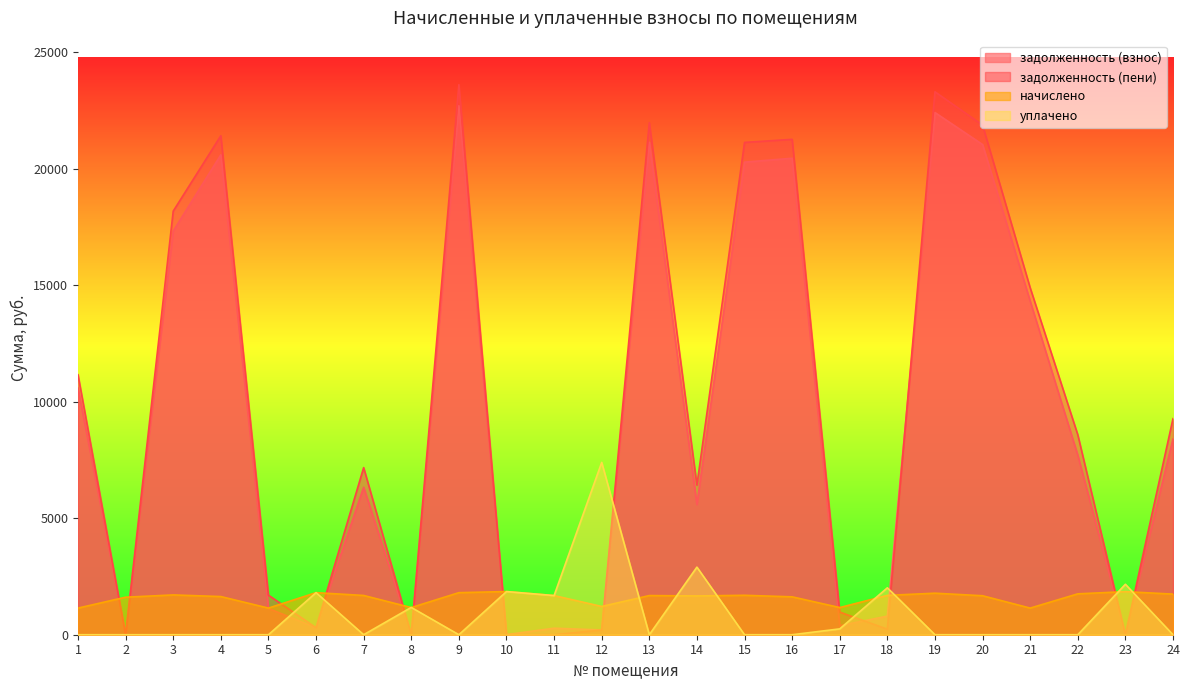

Rank the categories by задолженность (пени) value from lowest to highest.

2, 8, 11, 23, 10, 12, 18, 6, 17, 5, 14, 7, 22, 24, 1, 21, 3, 15, 16, 4, 20, 13, 19, 9